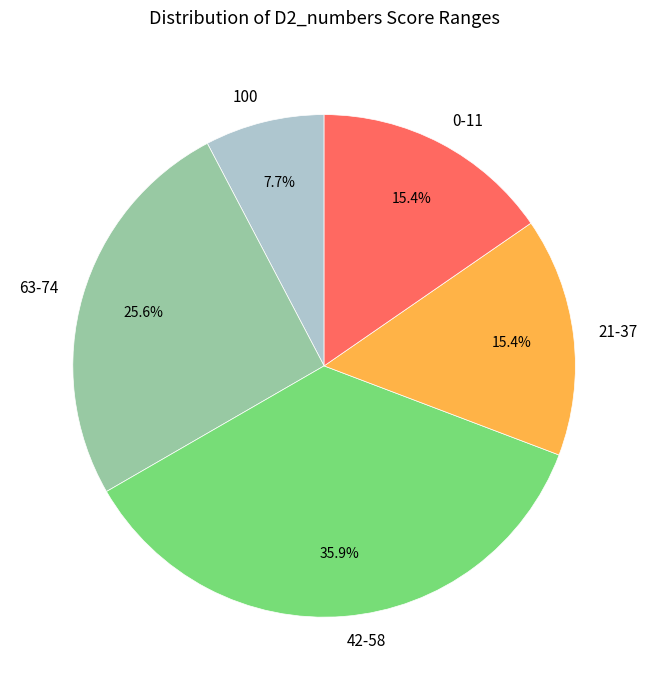

Do 42-58 and 100 together represent more than half of the pie?

No